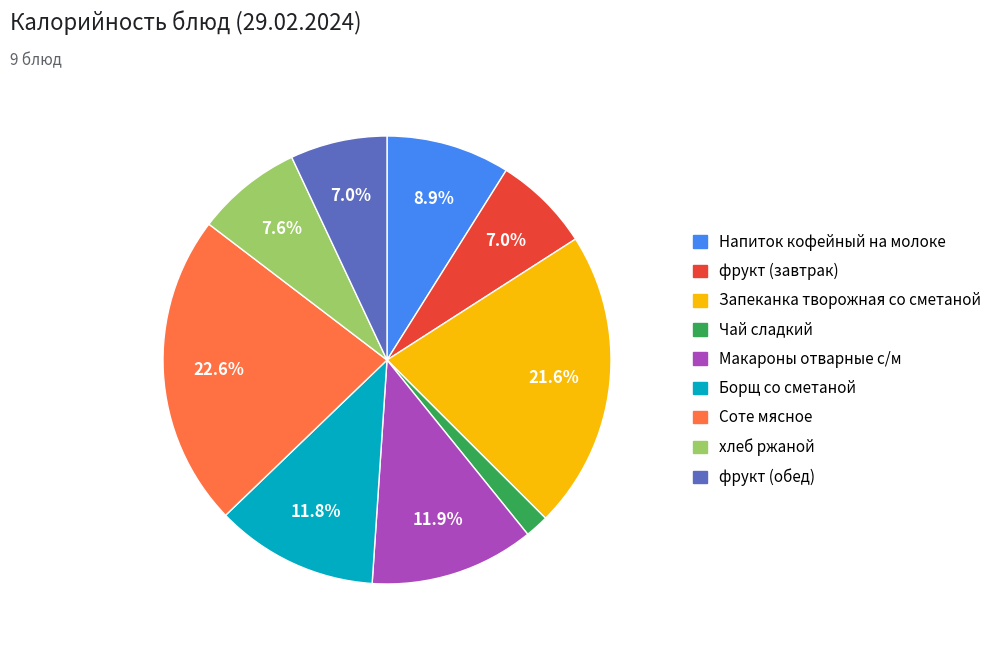

What percentage is the хлеб ржаной slice, to the nearest percent?

8%